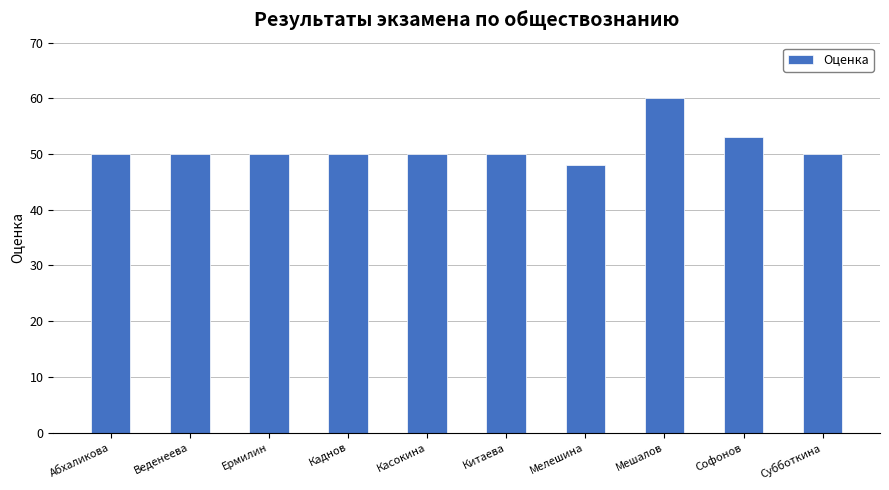

How many bars are there in total?

10